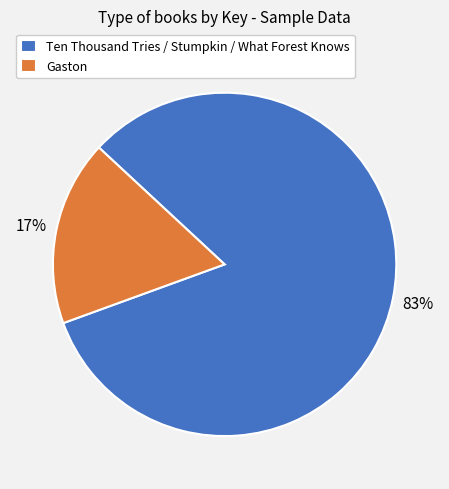

Do Gaston and Ten Thousand Tries / Stumpkin / What Forest Knows together represent more than half of the pie?

Yes